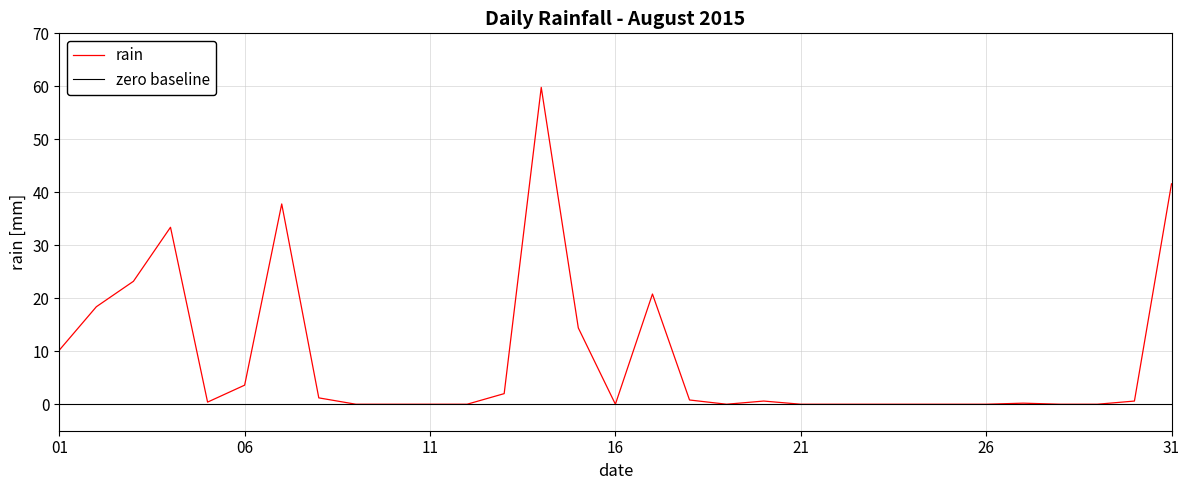

True or false: the data has more than 1 interior local peaks.

True